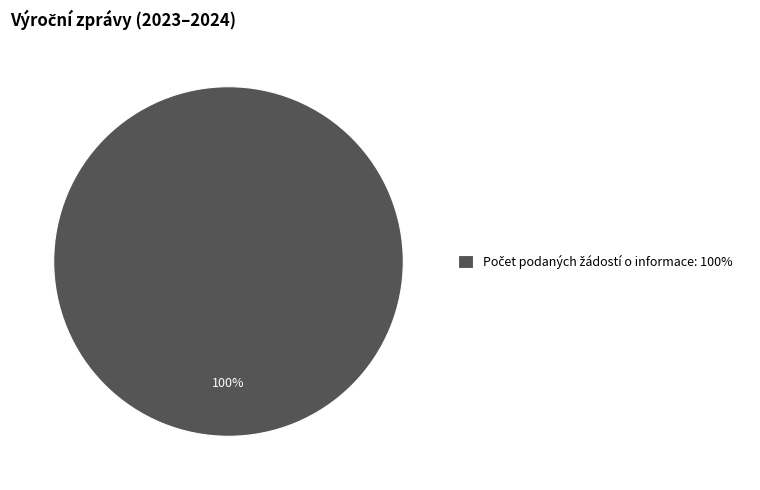

Is there a majority slice in this chart?

Yes